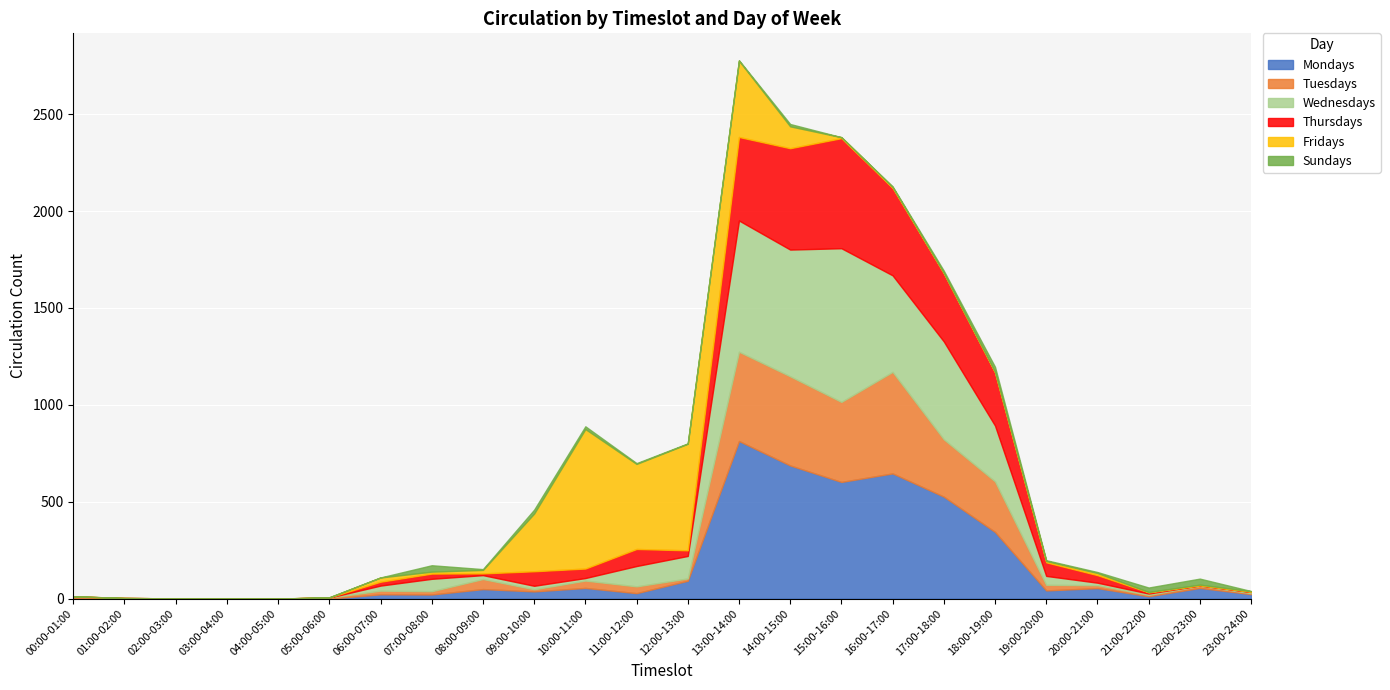

How many intersections are there between Thursdays and Fridays?

5